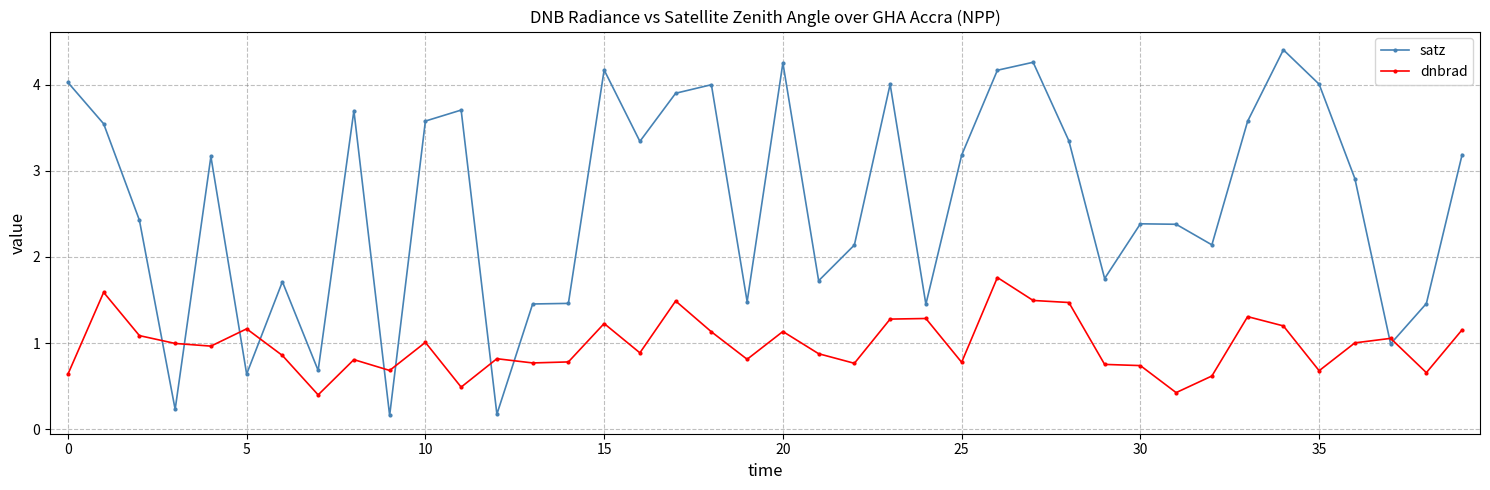

What is the sum of all dnbrad values?

39.0